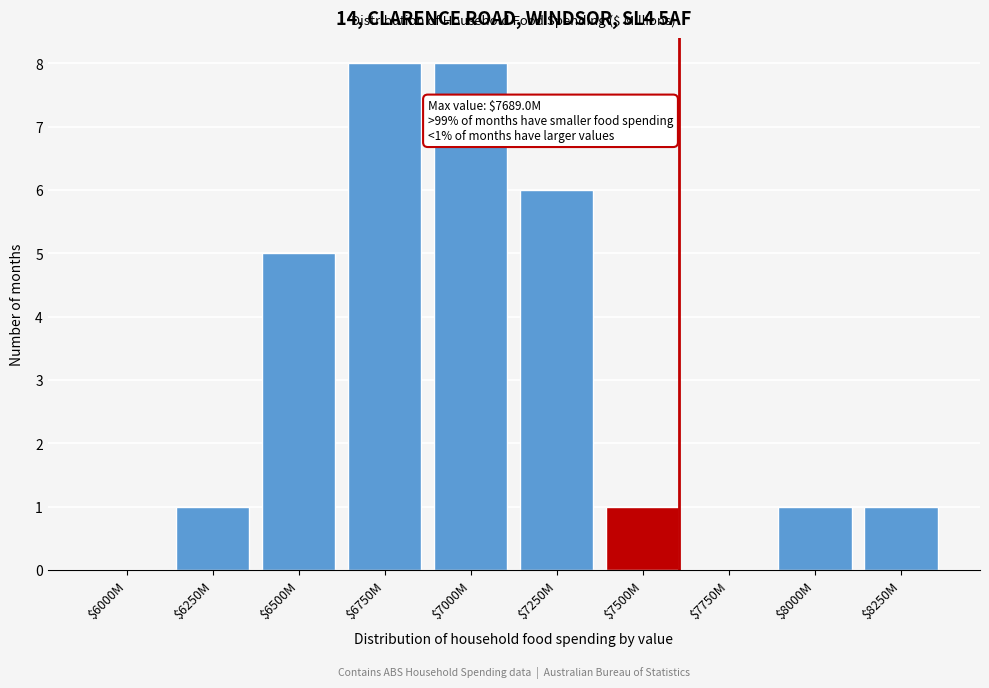

Is it true that the value at $8250M is 1?

True